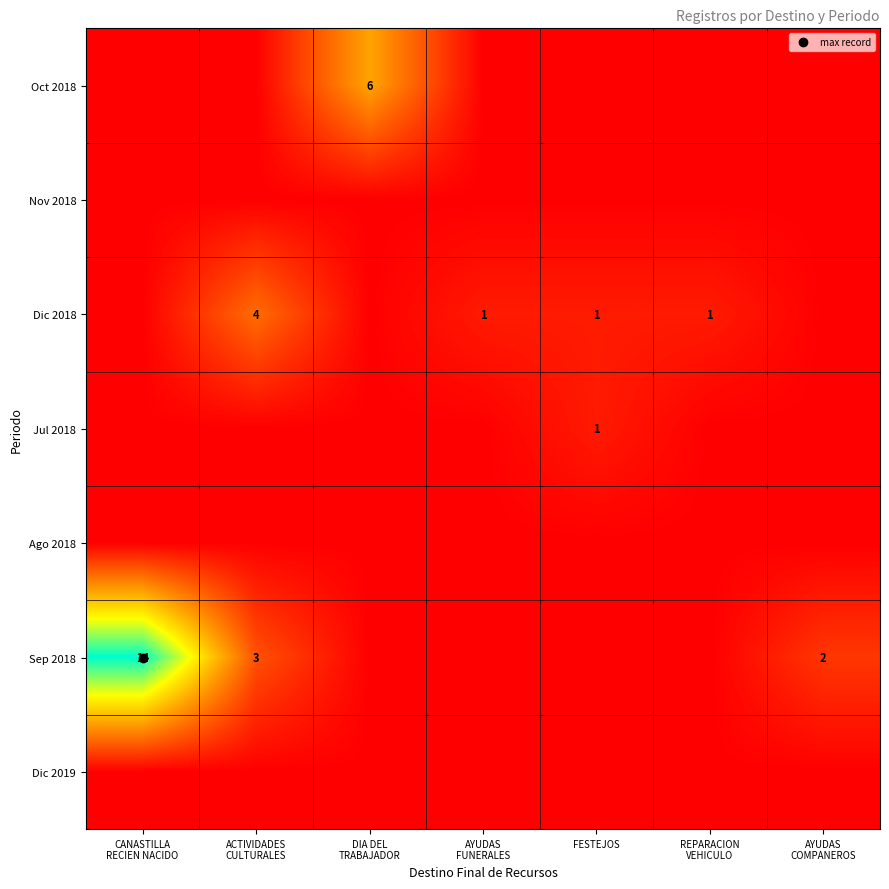

List the series in order of their peak value, lowest first.

Nov 2018, Ago 2018, Dic 2019, Jul 2018, Dic 2018, Oct 2018, Sep 2018